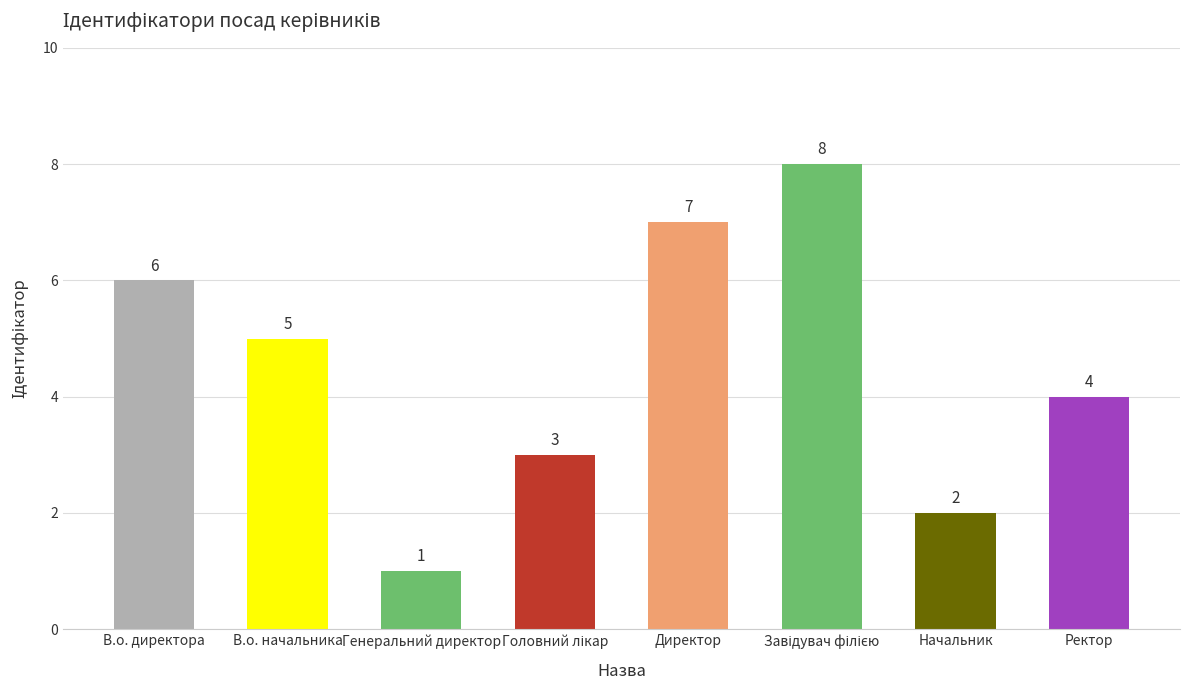

What is the value of the 5th bar from the left?

7